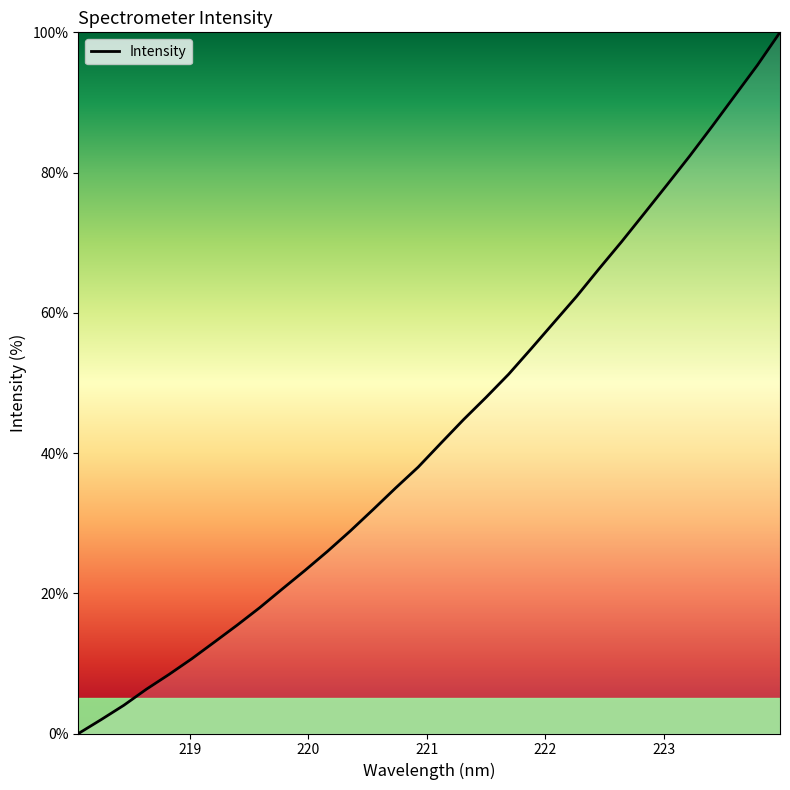

What is the difference between the maximum and minimum values?

100.0